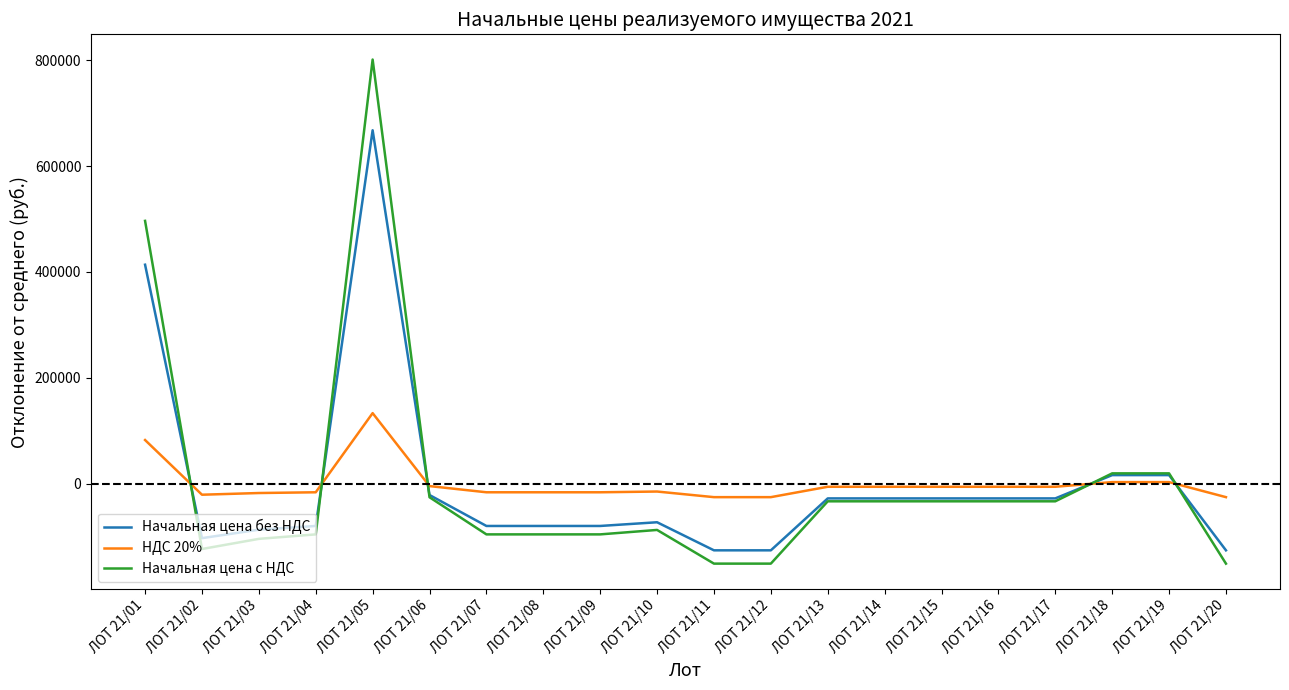

How many categories are shown in the chart?

20